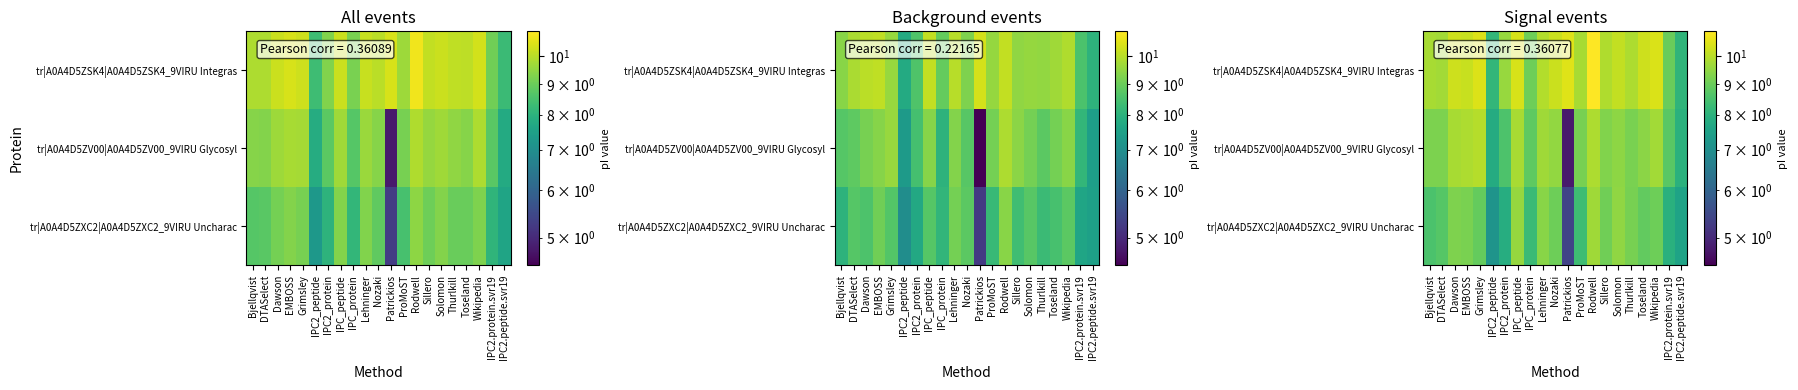

How many distinct data groups are displayed?

3